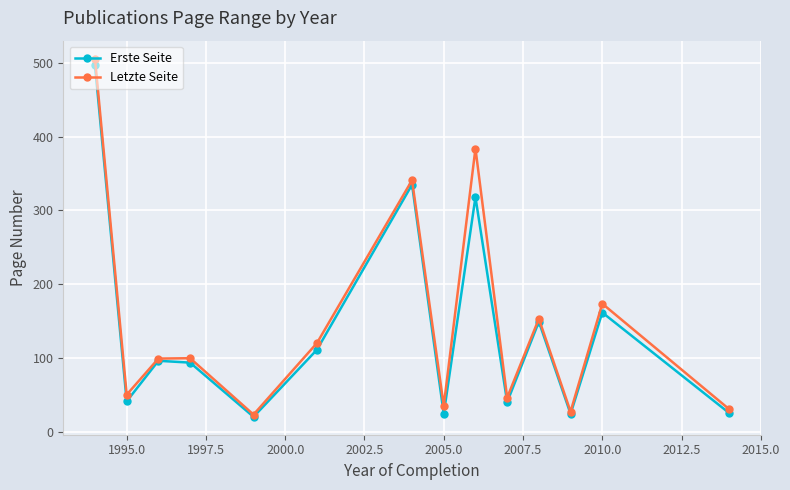

What is the maximum value for Erste Seite?

497.0